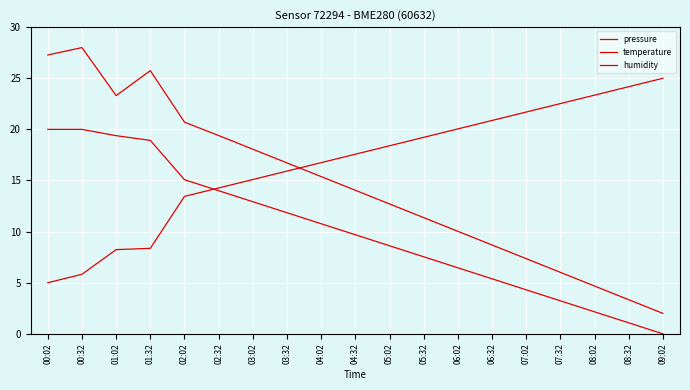

Reading left to right, what are all the values shown in this chart?

pressure: 27.3	28.0	23.3	25.7	20.7	19.4	18.1	16.7	15.4	14.0	12.7	11.4	10.0	8.7	7.4	6.0	4.7	3.3	2.0
temperature: 20.0	20.0	19.4	18.9	15.1	14.0	12.9	11.8	10.8	9.7	8.6	7.5	6.5	5.4	4.3	3.2	2.2	1.1	0.0
humidity: 5.0	5.8	8.2	8.4	13.4	14.3	15.1	15.9	16.7	17.6	18.4	19.2	20.0	20.9	21.7	22.5	23.3	24.2	25.0